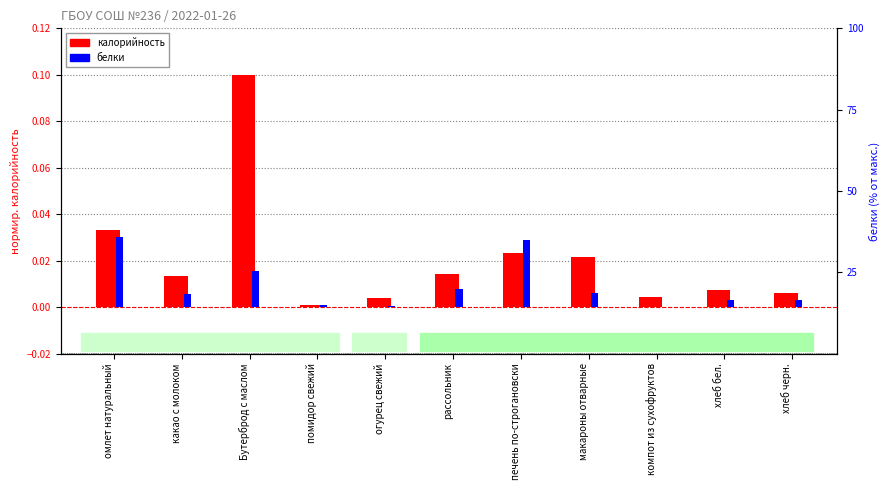

What are all the series names shown in the legend?

калорийность, белки